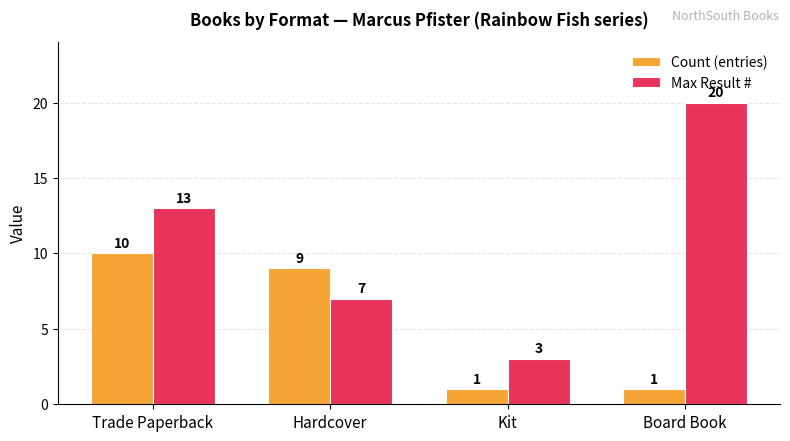

Which series has the widest spread of values?

Max Result #